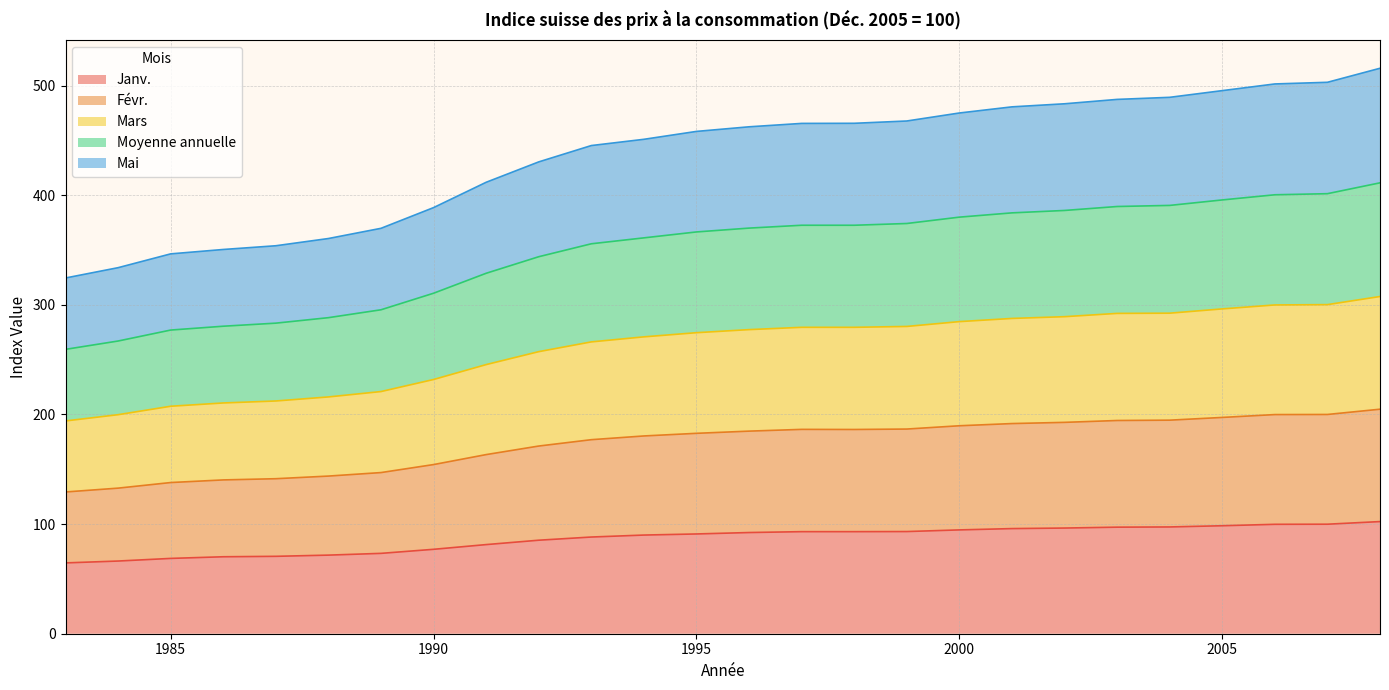

What is the greatest value displayed?

515.8